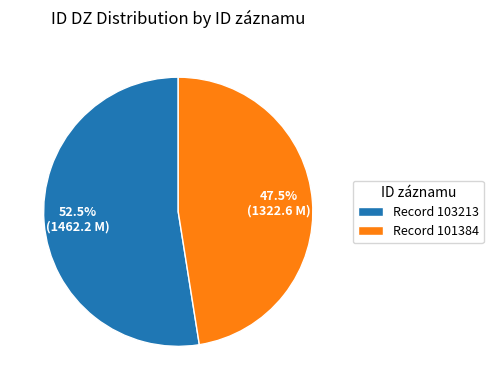

Which has a higher value, Record 103213 or Record 101384?

Record 103213